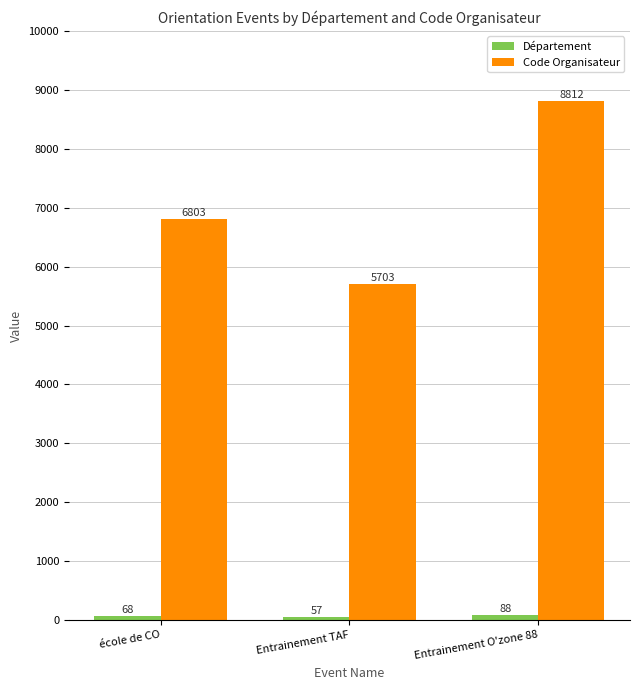

Which label corresponds to the smallest value in the chart?

Entrainement TAF